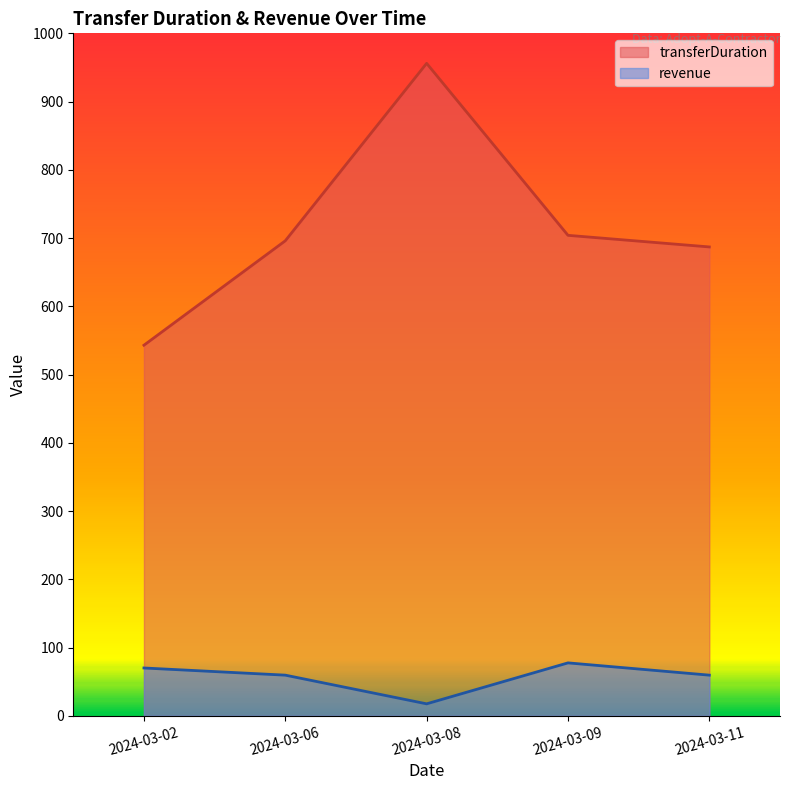

The revenue series shows 17.5 at 2024-03-08. True or false?

True